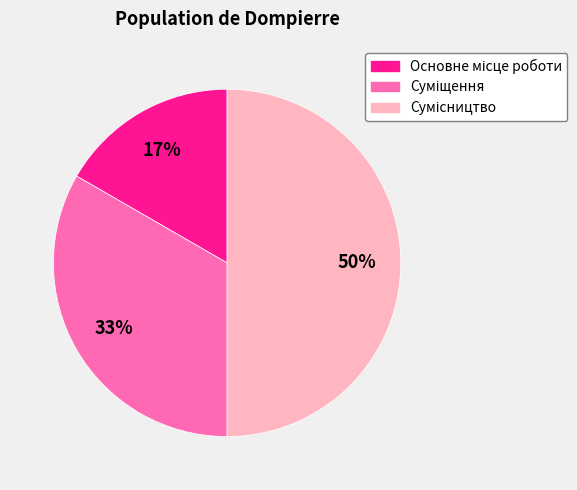

To the nearest percent, what is the difference between the largest and smallest slice percentages?

33%